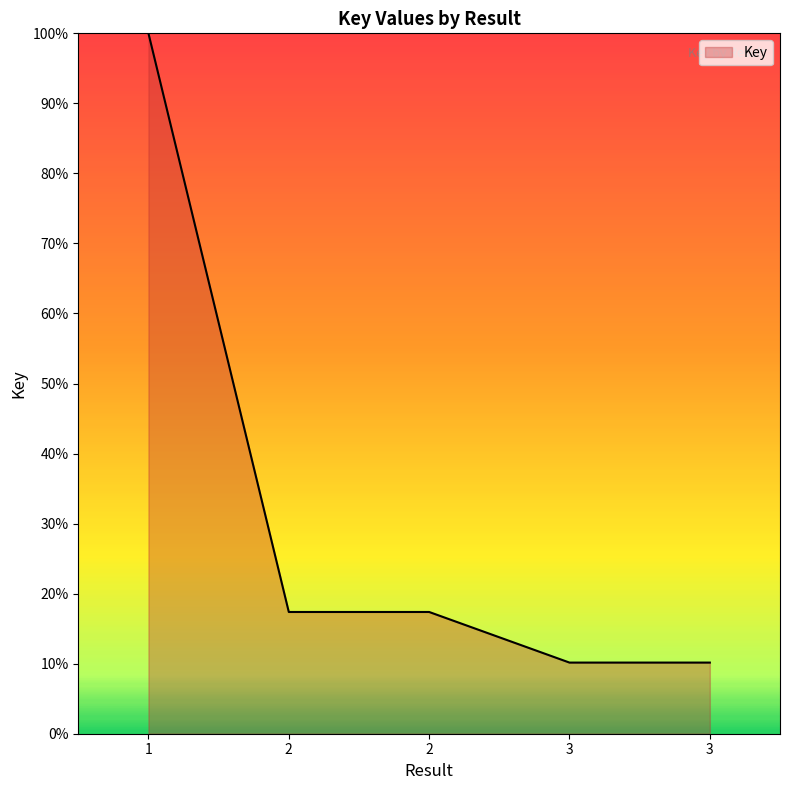

Does the chart have visible grid lines?

No